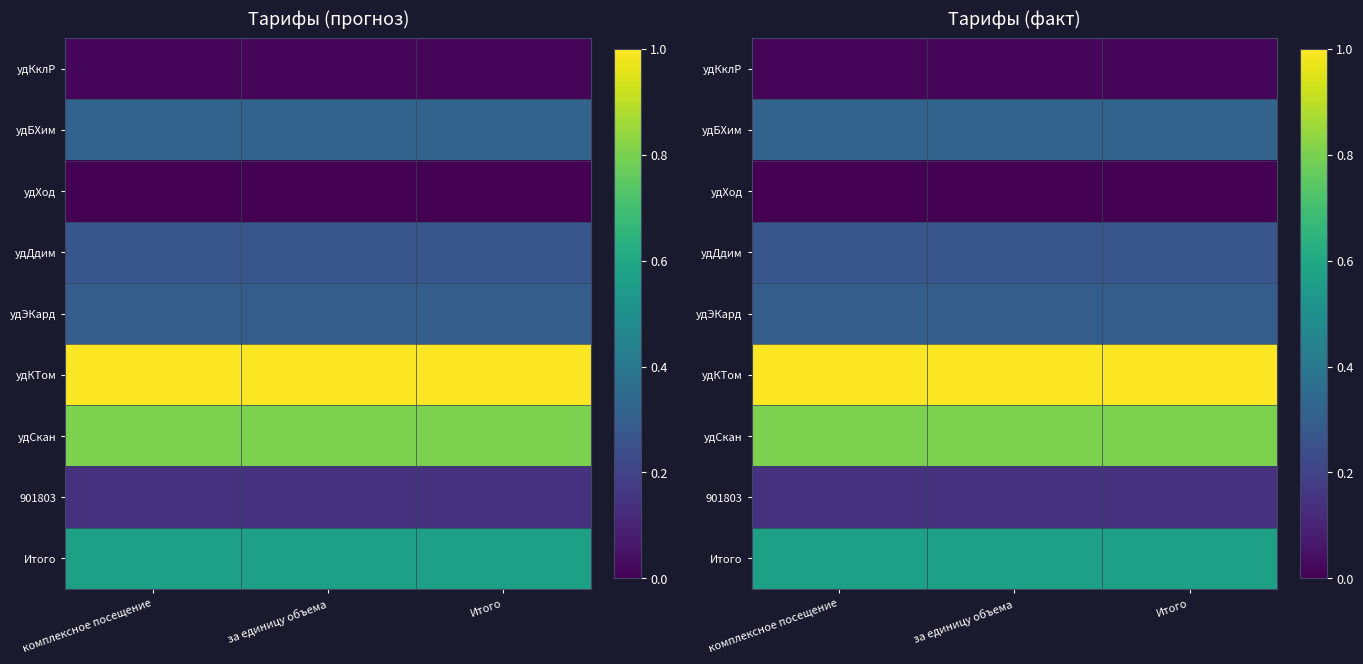

Is it true that Итого equals 0.4 at Итого?

False